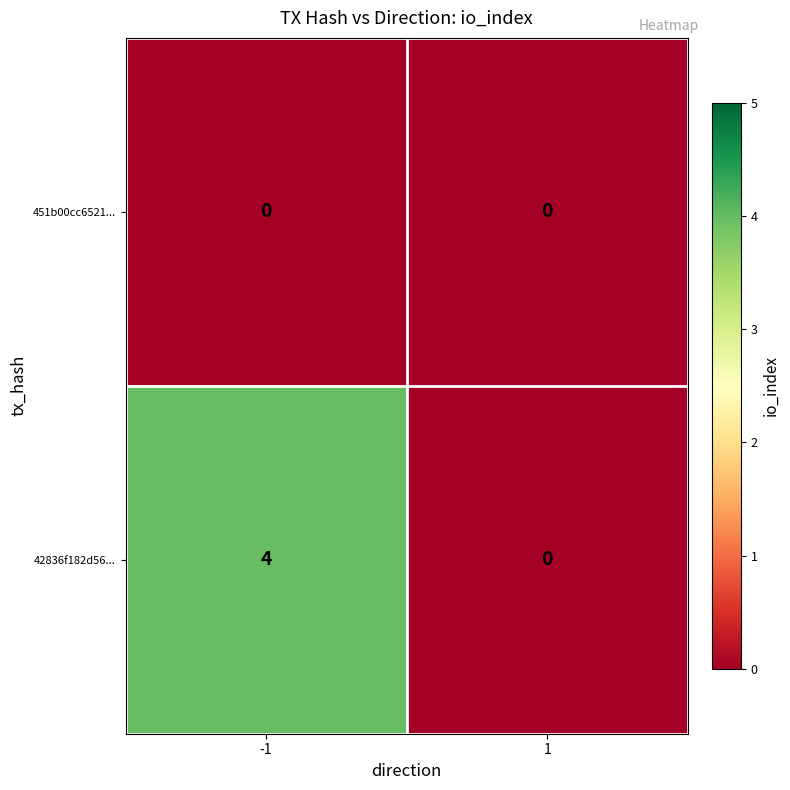

List the series in order of their peak value, lowest first.

451b00cc6521..., 42836f182d56...